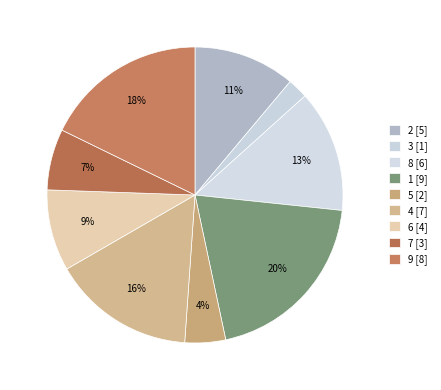

To the nearest percent, what is the average slice percentage?

11%